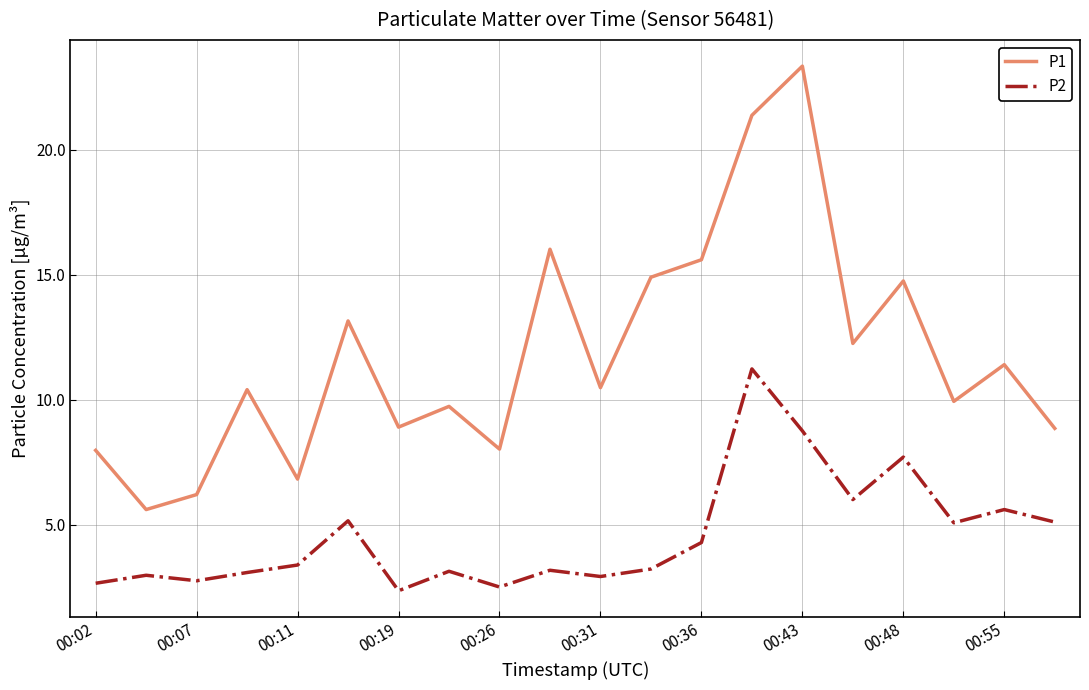

Which series has the widest spread of values?

P1